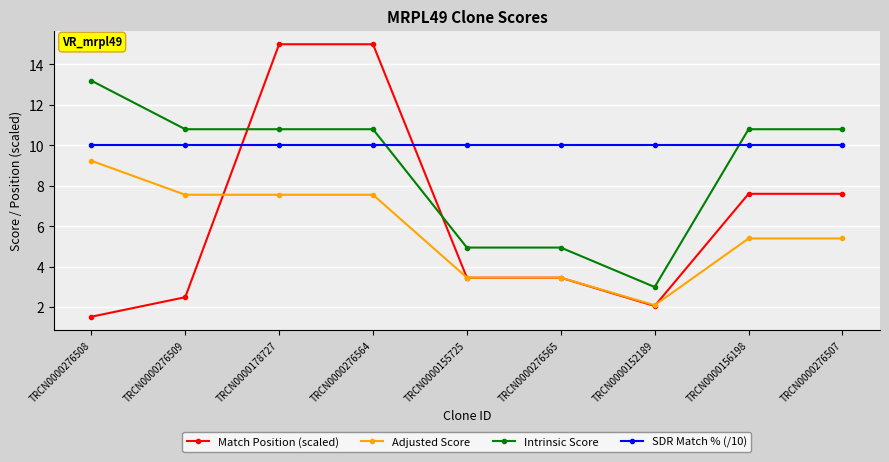

The value of Intrinsic Score at TRCN0000178727 is 10.8. True or false?

True